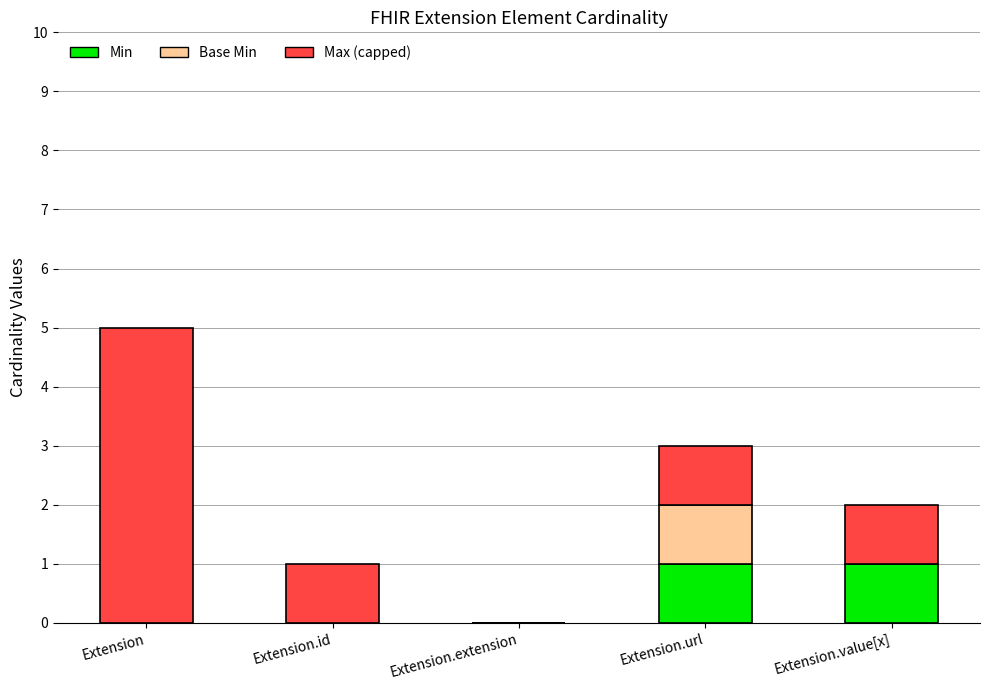

How many series are shown in this chart?

3